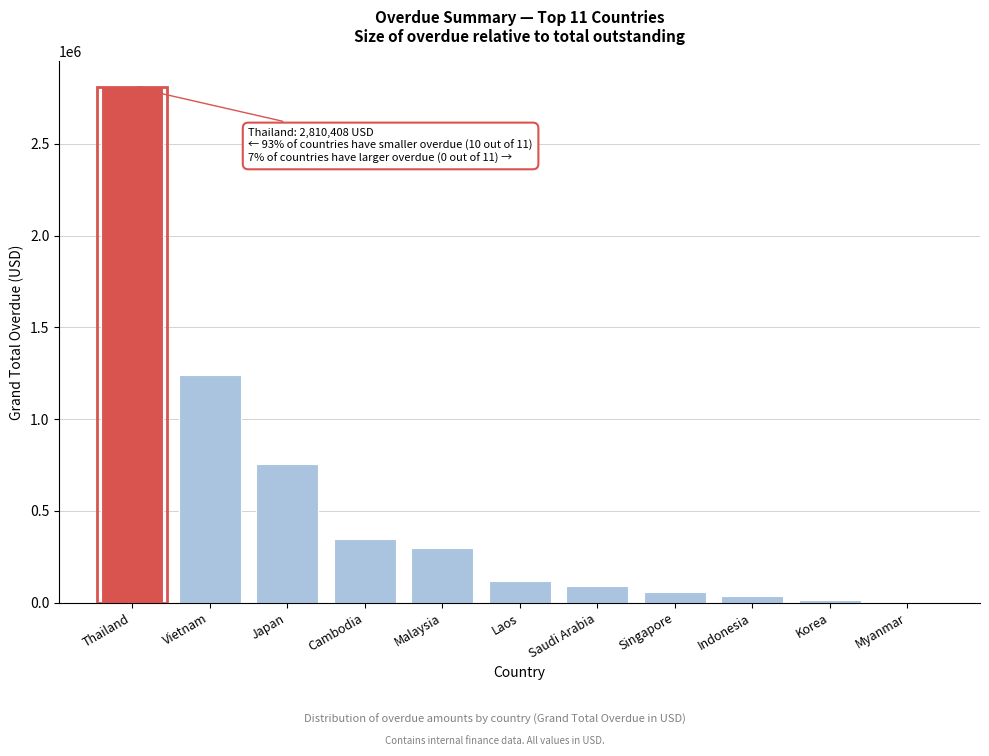

The chart shows a value of 296737.4 at Malaysia. True or false?

True